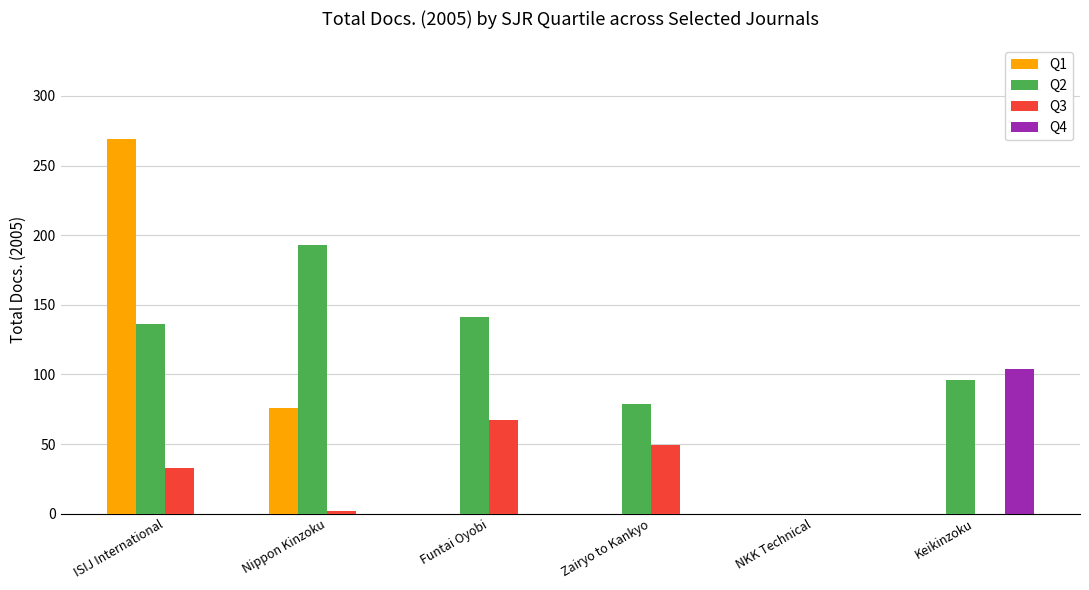

The value of Q4 at Zairyo to Kankyo is 36. True or false?

False